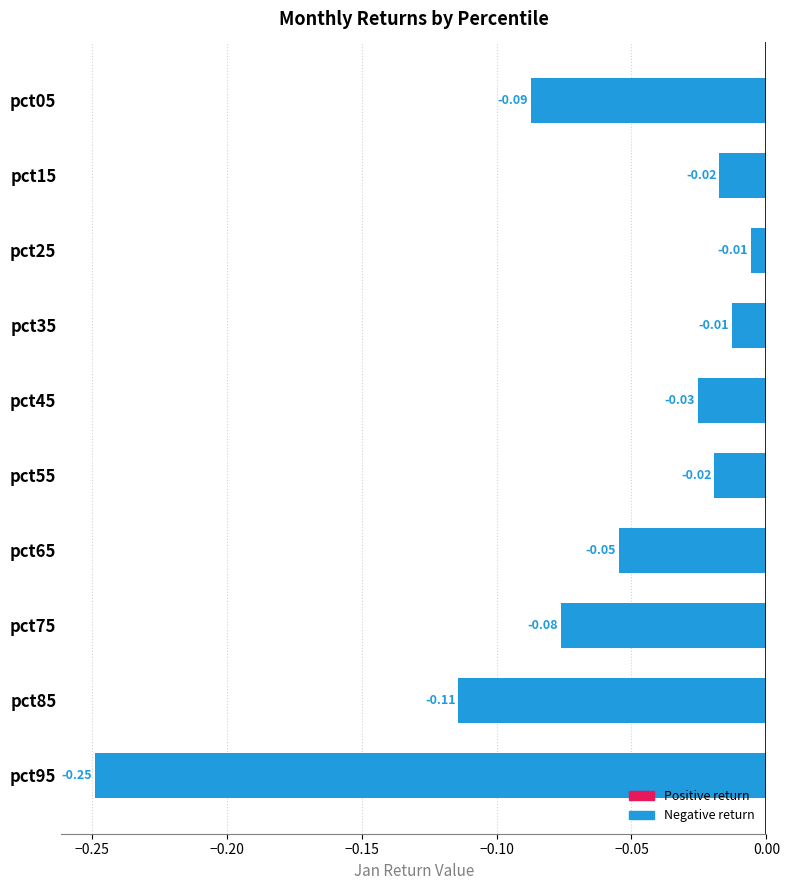

Are the bars horizontal?

Yes